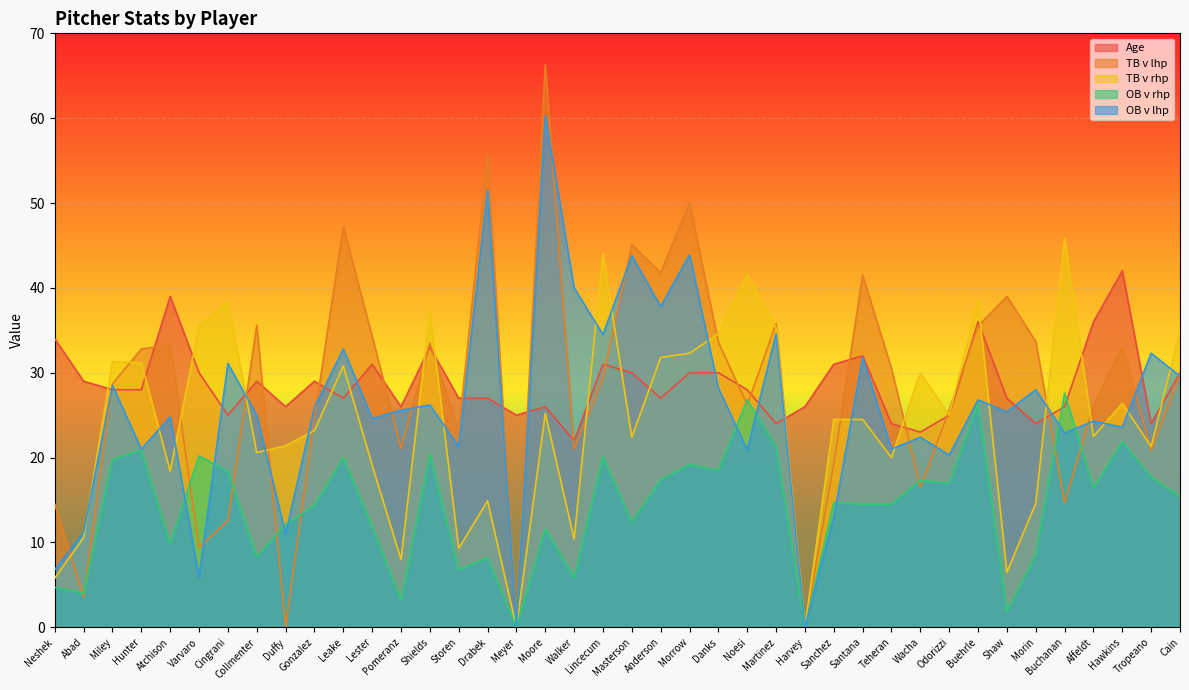

What position from the left is Noesi?

25